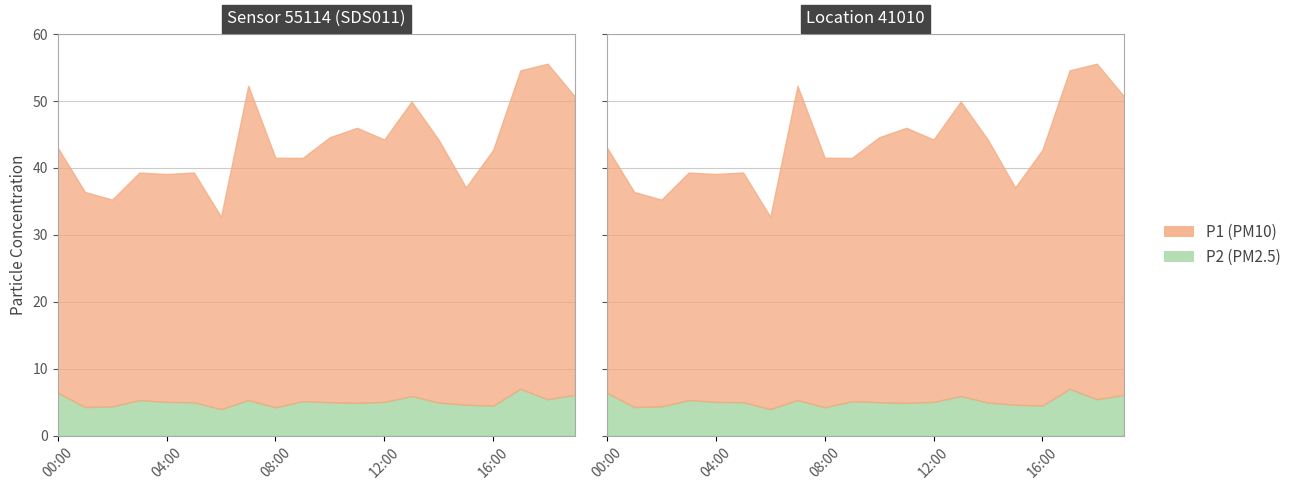

What is the sum of all P2 values?

102.6